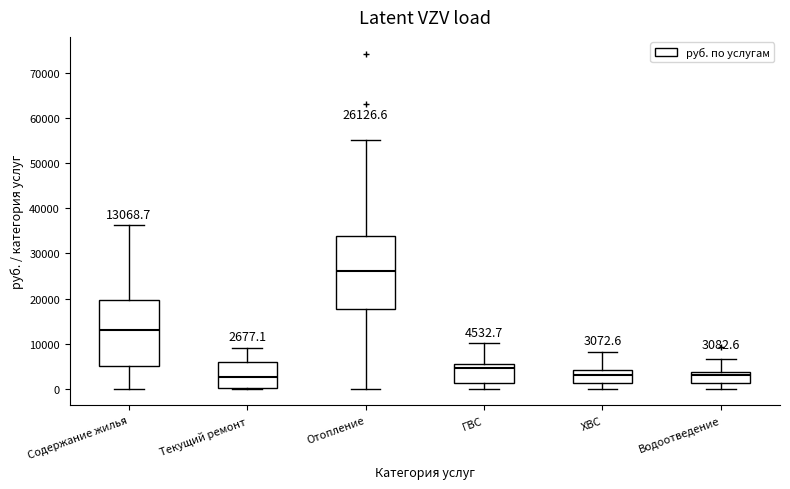

Which box's median line is the highest?

Отопление